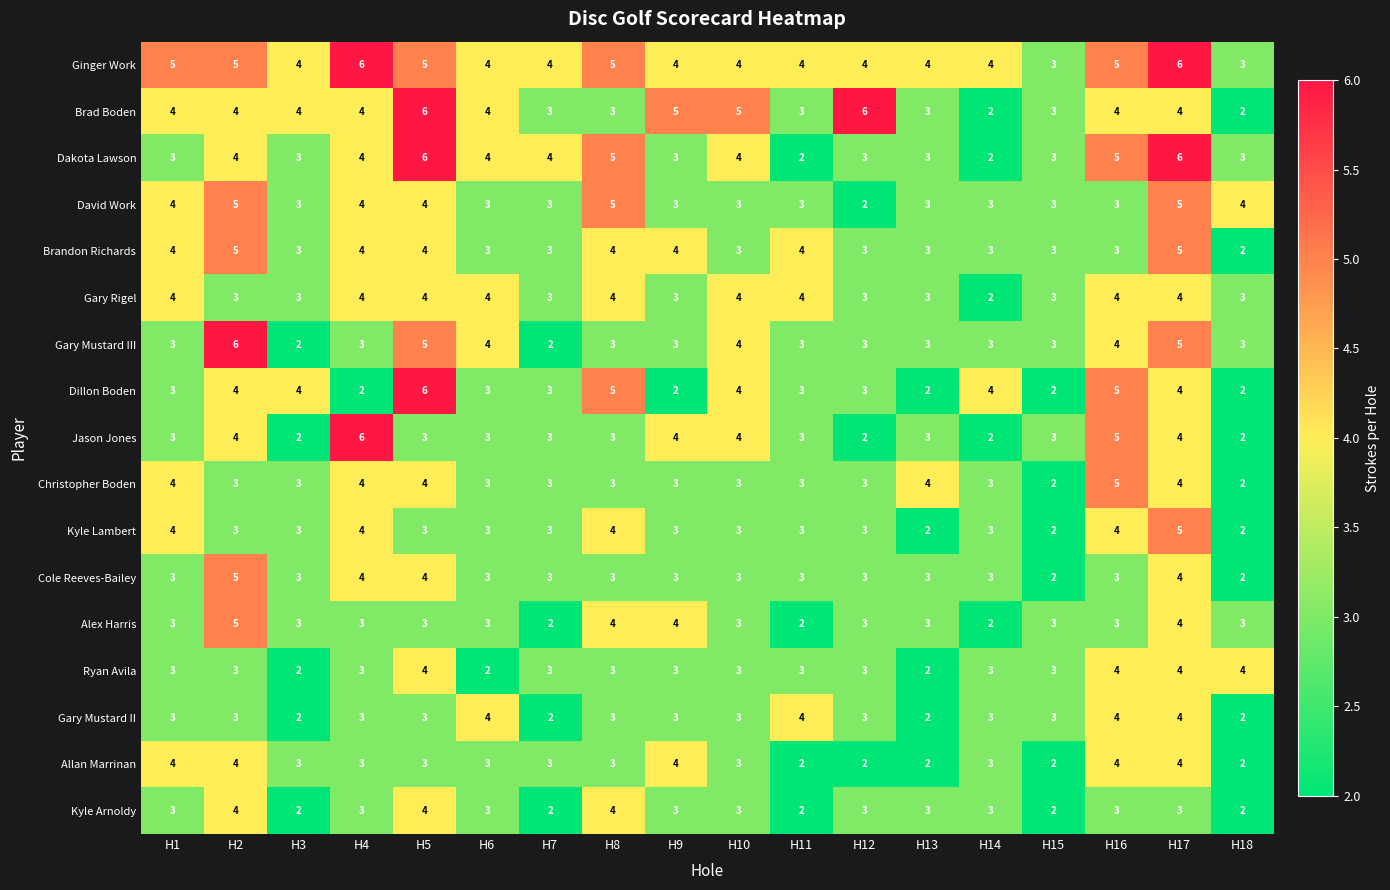

The value of Brandon Richards at H16 is 1. True or false?

False